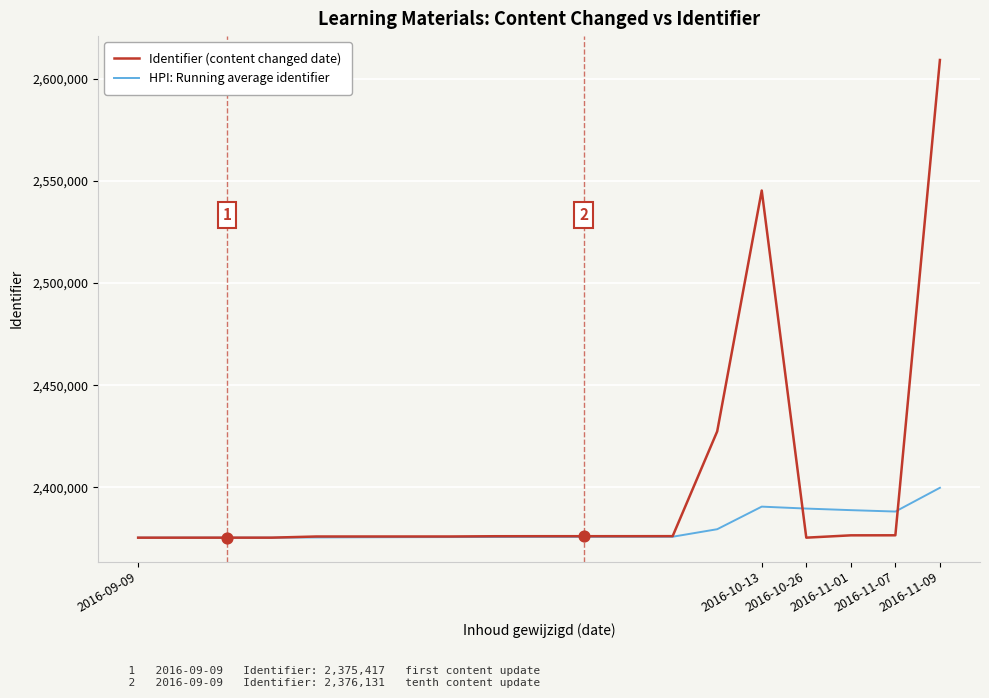

What are all the series names shown in the legend?

Identifier (content changed date), HPI: Running average identifier